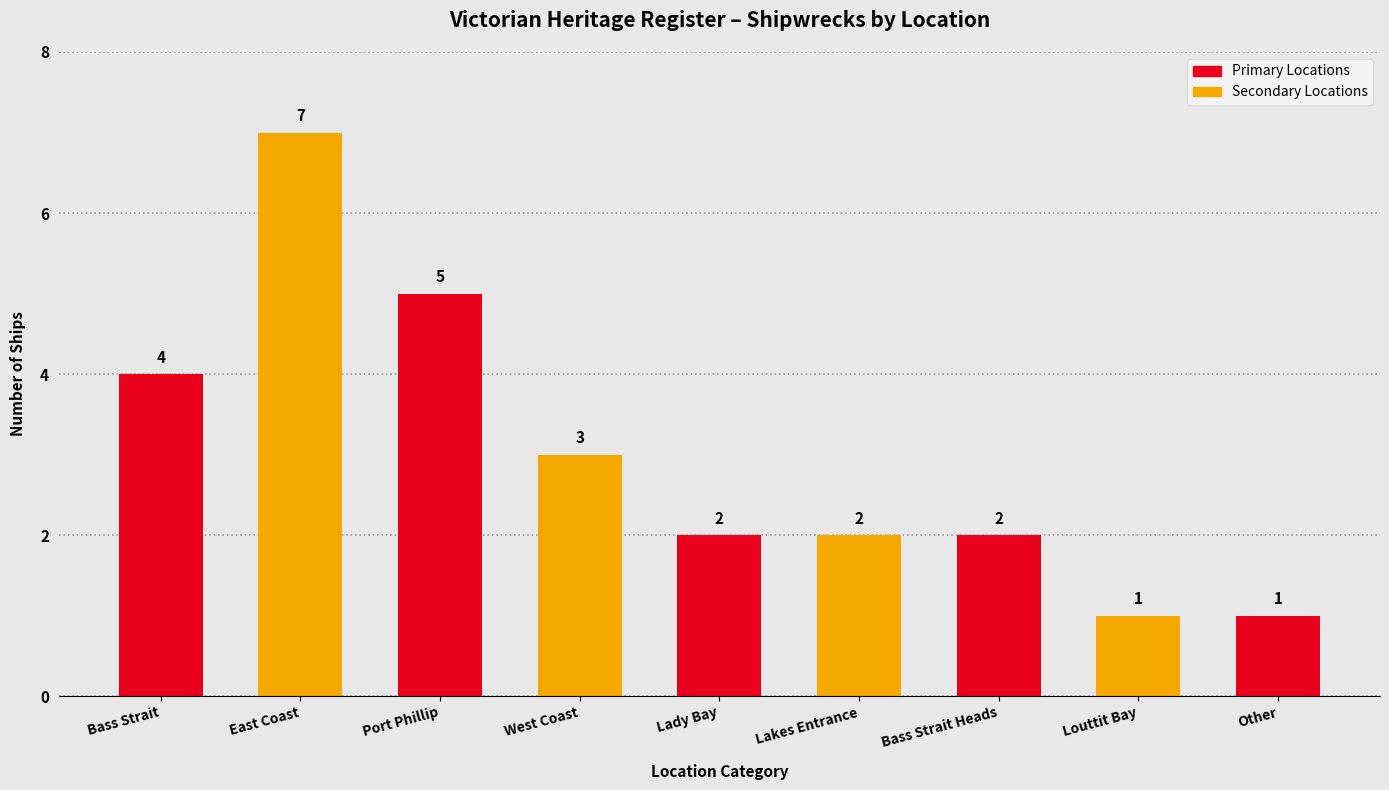

What is the difference between the values at Port Phillip and Lakes Entrance?

3